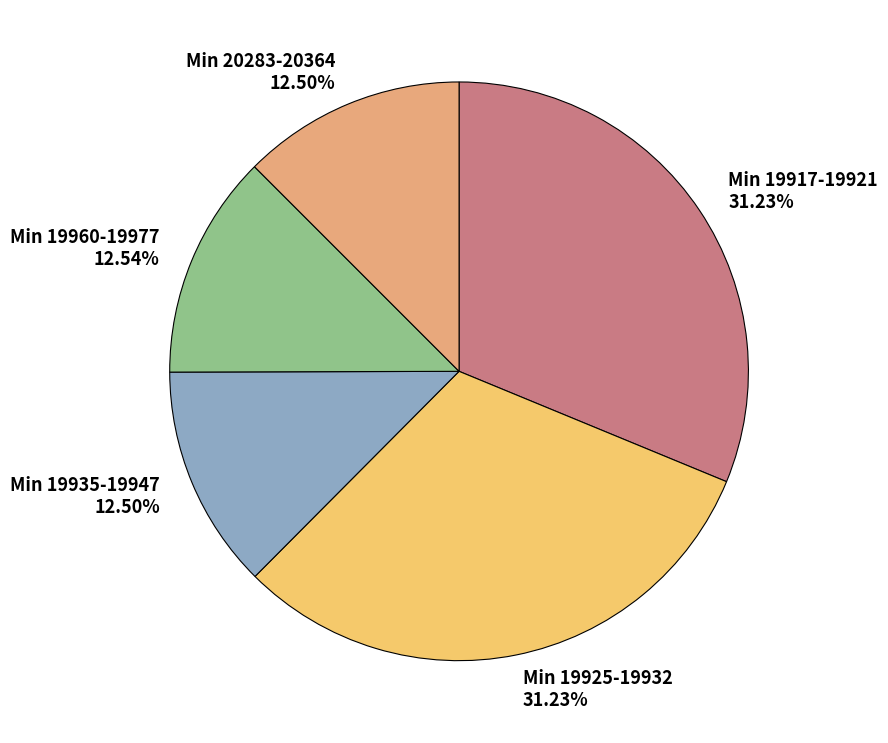

How many slices are in this pie chart?

5